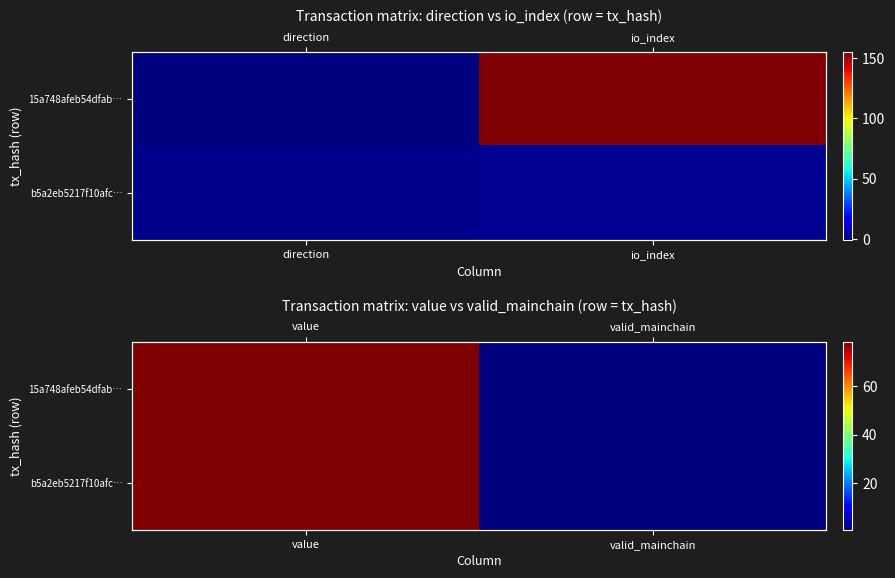

Is it true that b5a2eb5217f10afc… equals 0.4 at valid_mainchain?

False